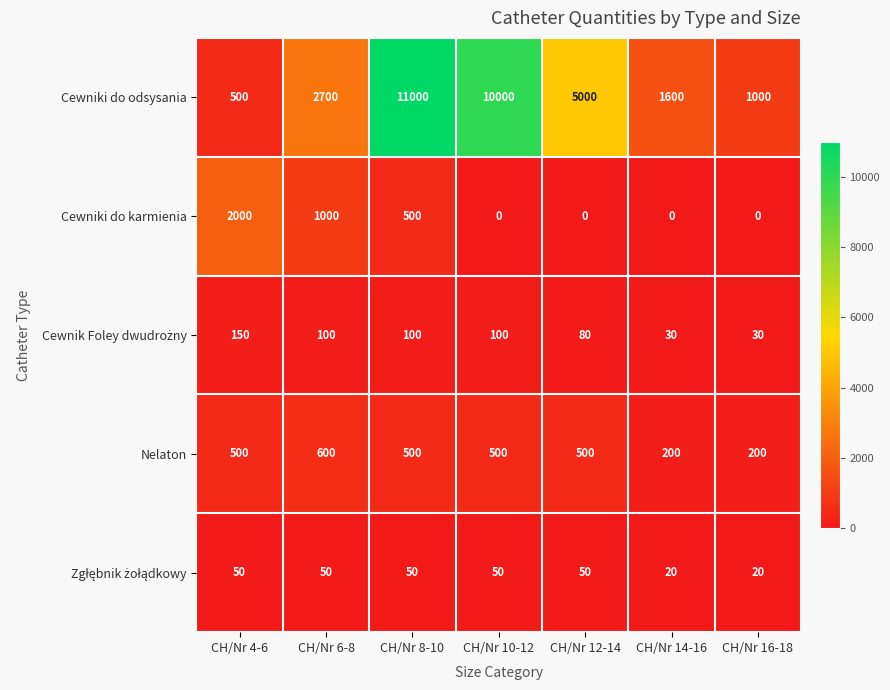

How many distinct data groups are displayed?

5